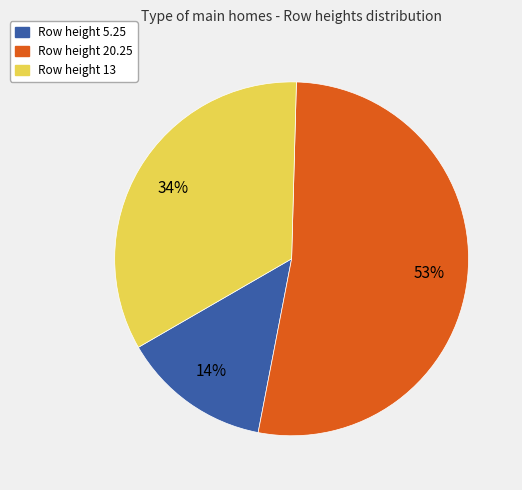

To the nearest percent, what is the average slice percentage?

33%